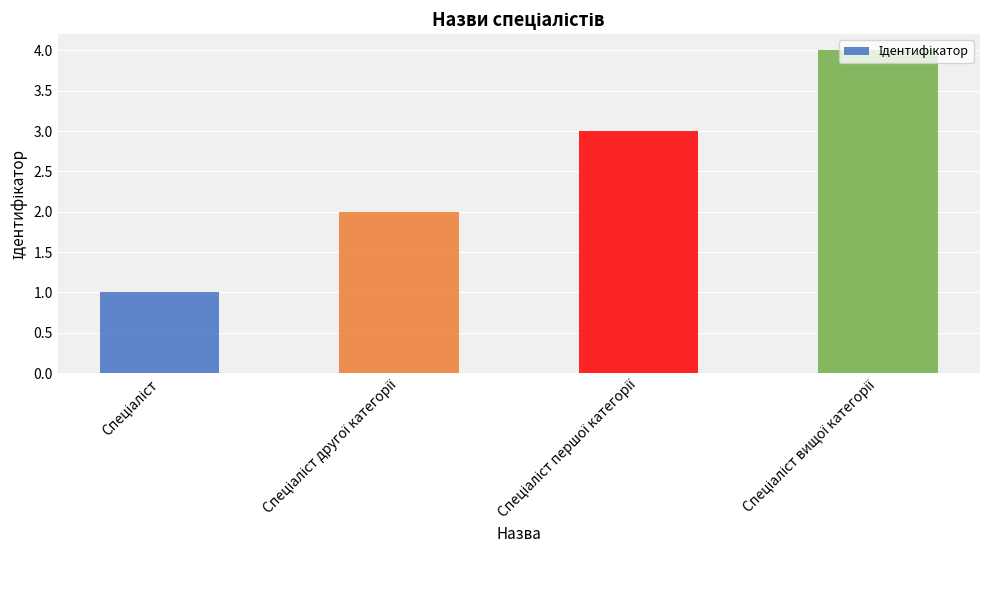

What is the difference between the maximum and minimum values?

3